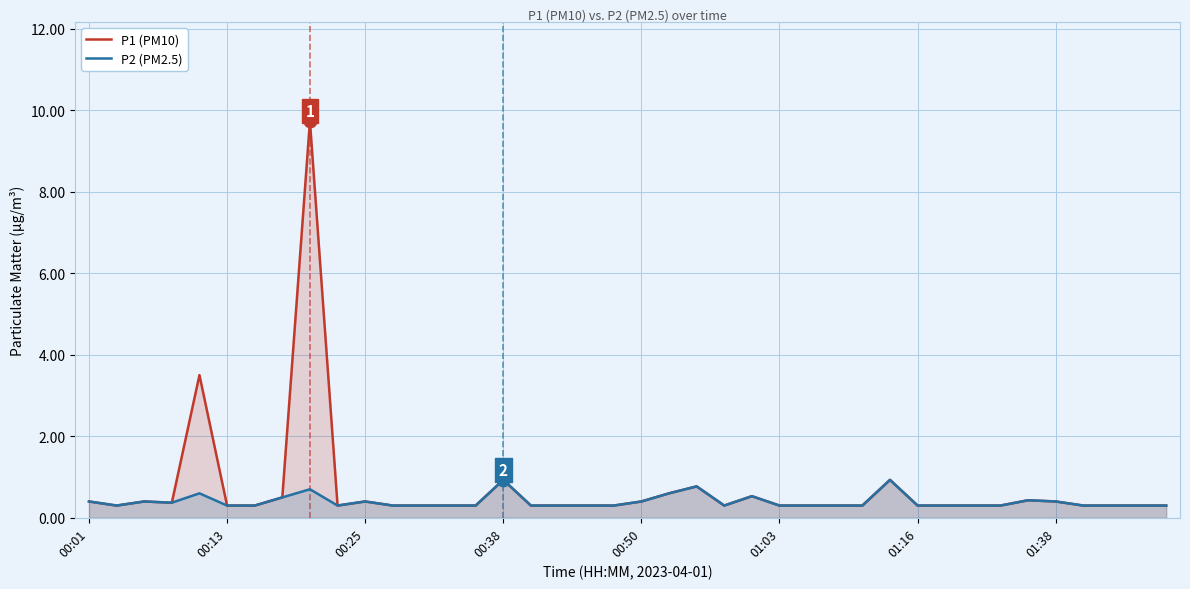

How many lines are shown in the chart?

2